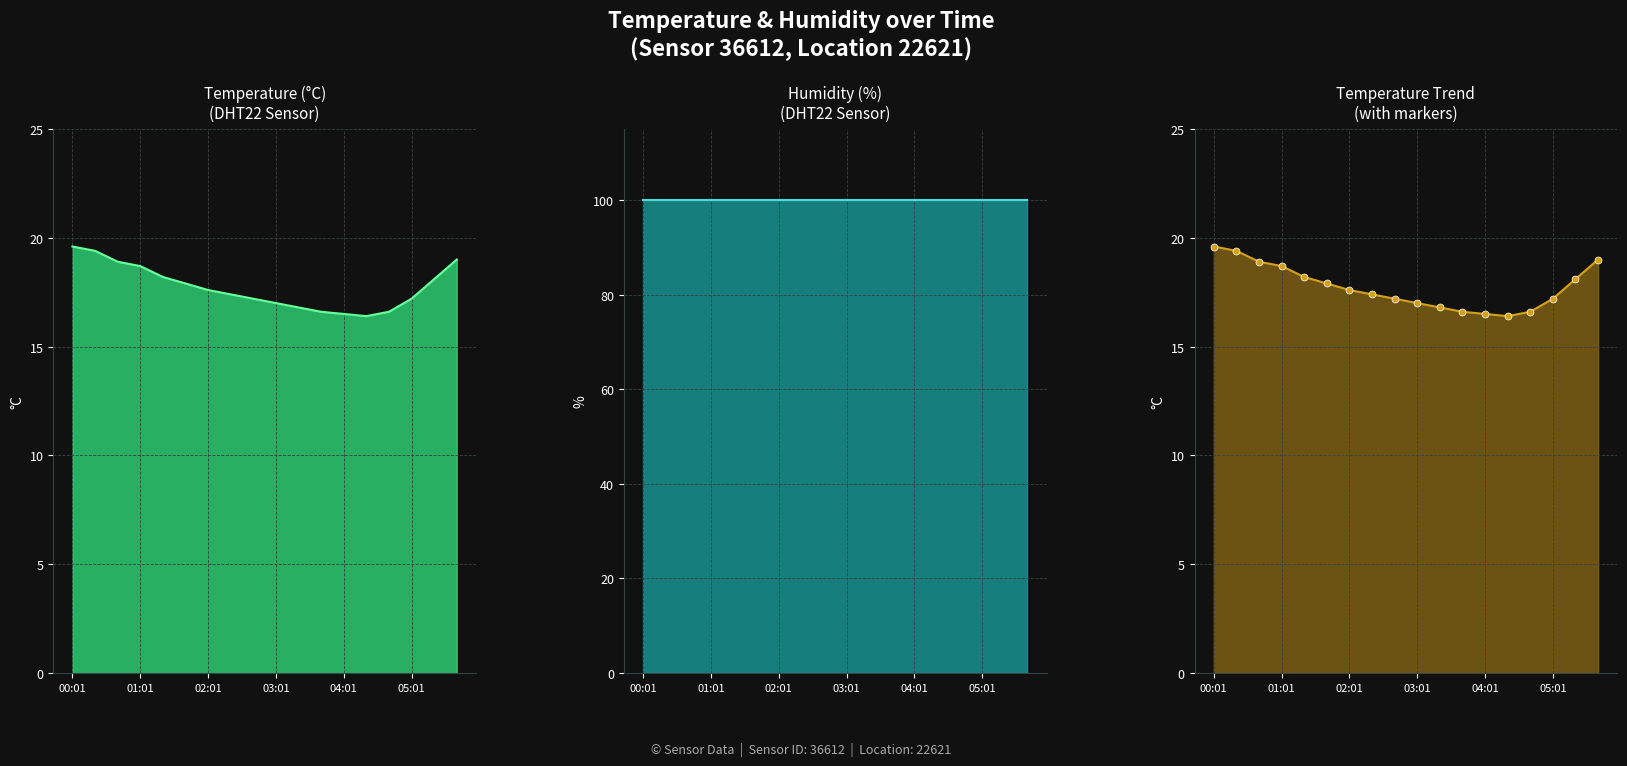

Which has a higher value, 01:01 or 00:21?

00:21